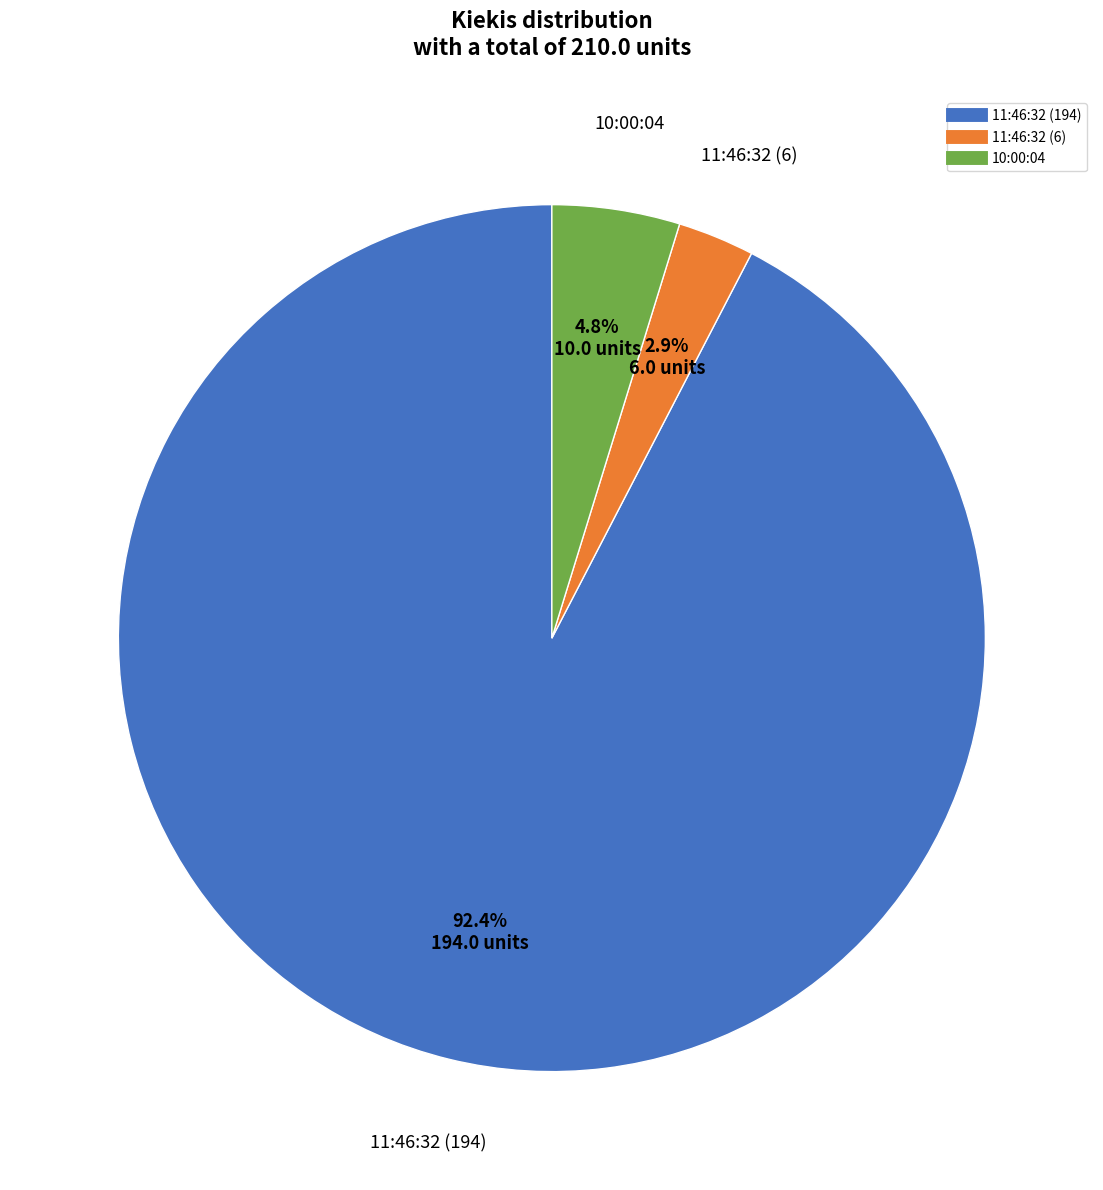

The 10:00:04 slice represents 5% of the pie. True or false?

True